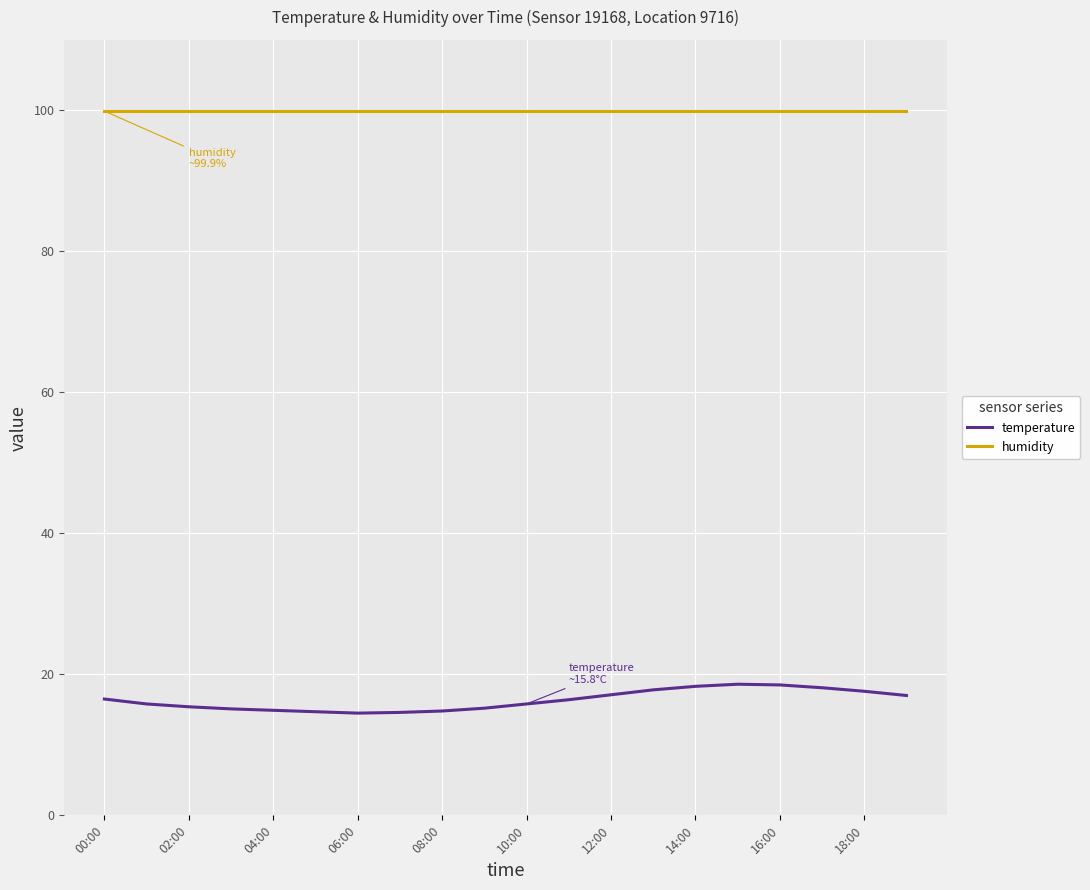

At how many categories does at least one series exceed 25?

20